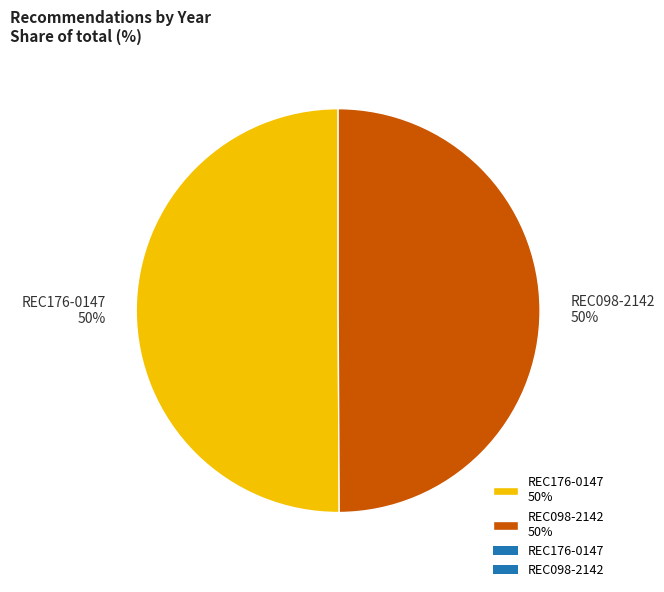

Is it true that REC176-0147 is 55% of the pie?

False